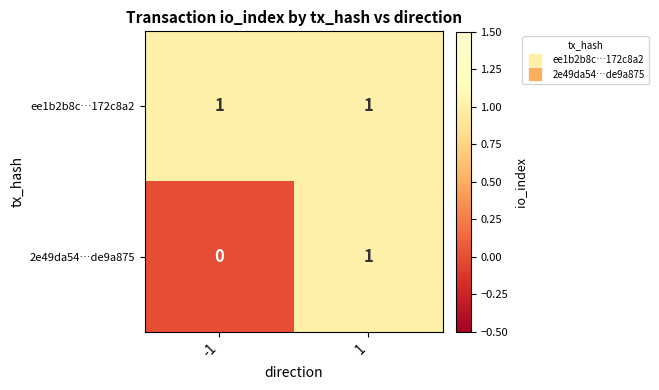

How many data points does each series have?

2